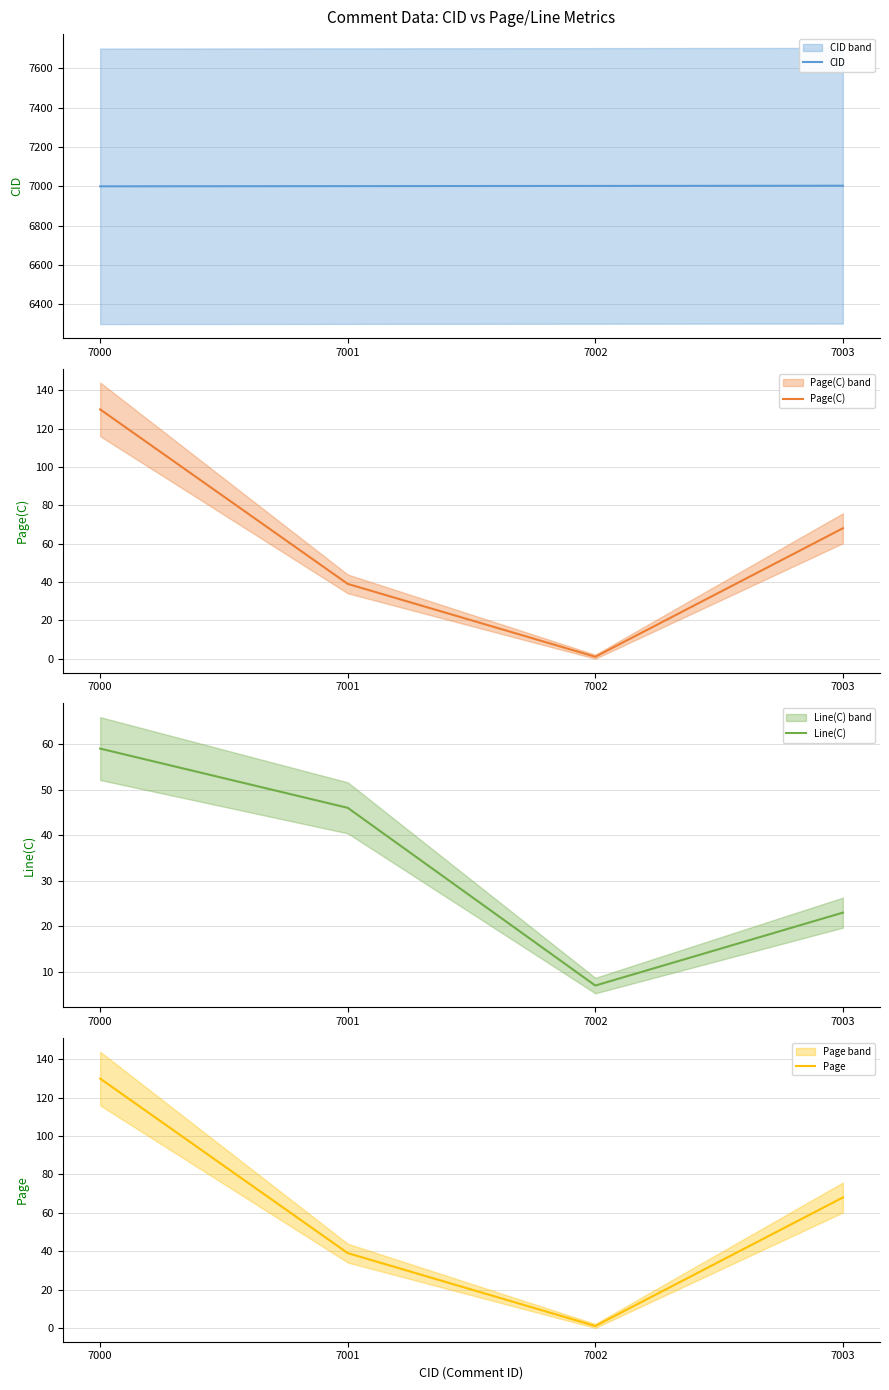

Which has a higher value, 7002 or 7001?

7002